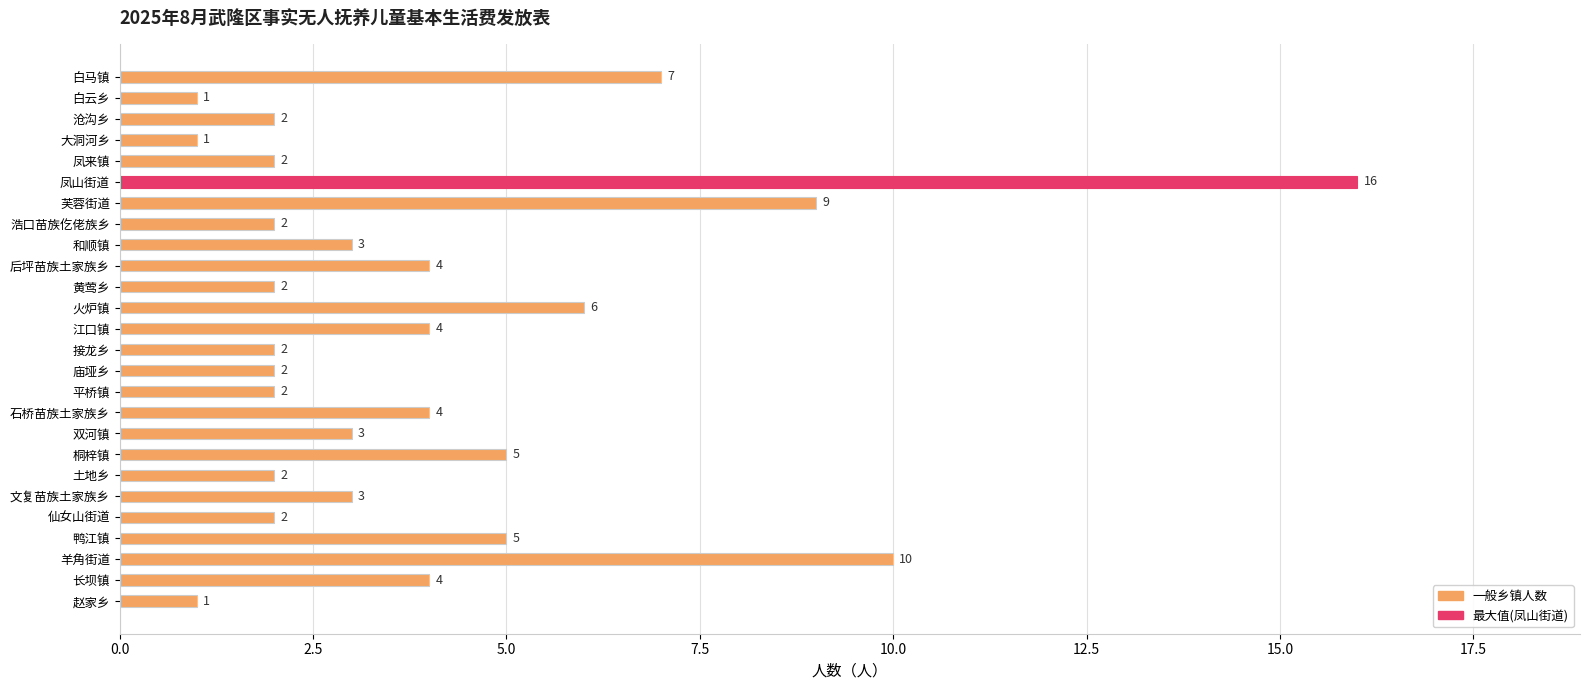

What is the change in value from 白云乡 to 凤来镇?

+1